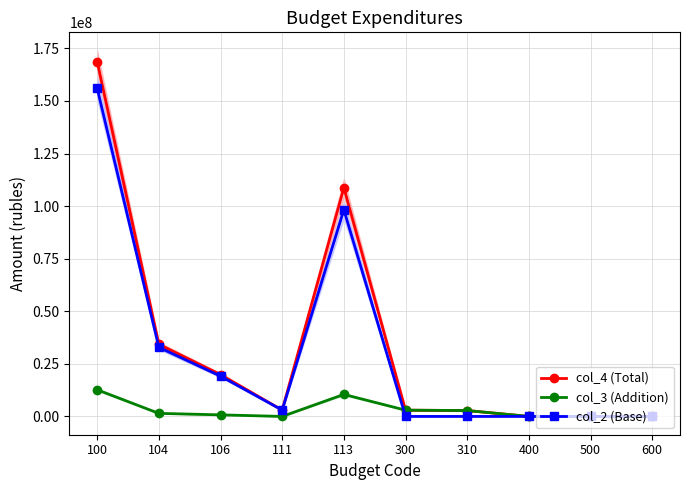

At how many categories does at least one series exceed 167384150?

1